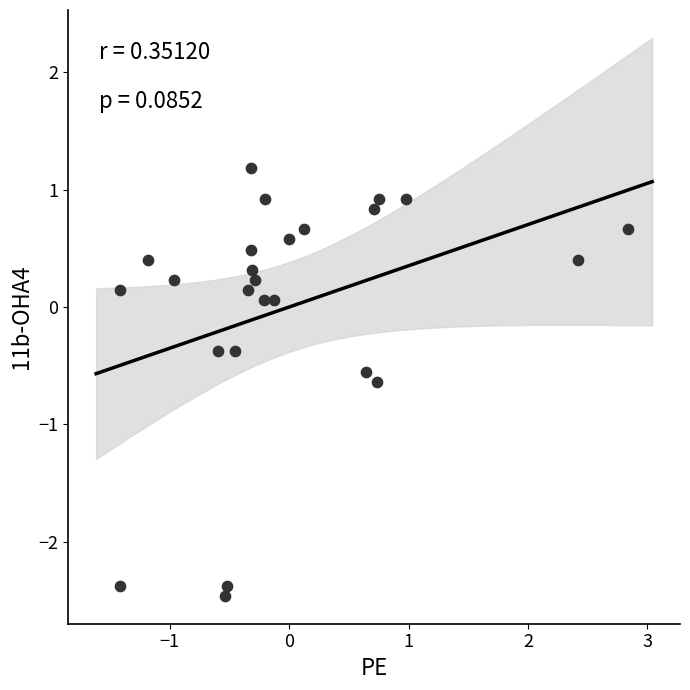

What is the range of Y values (max minus min)?

3.6